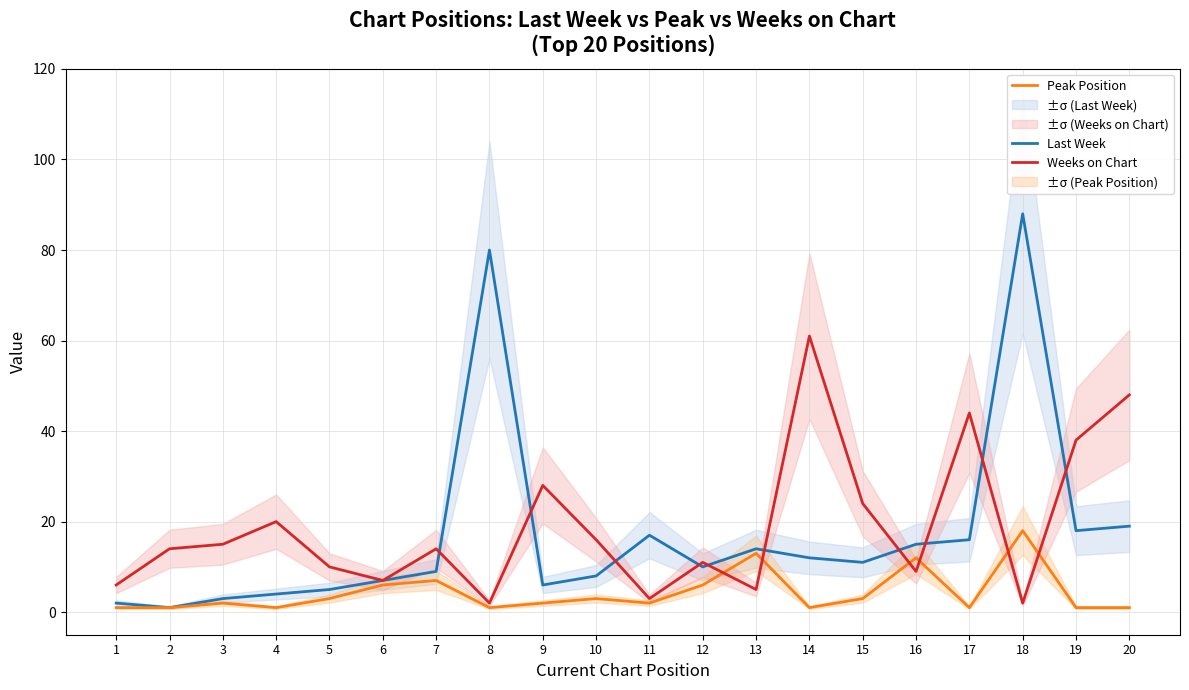

Between 8 and 12, which series saw the biggest shift?

Last Week